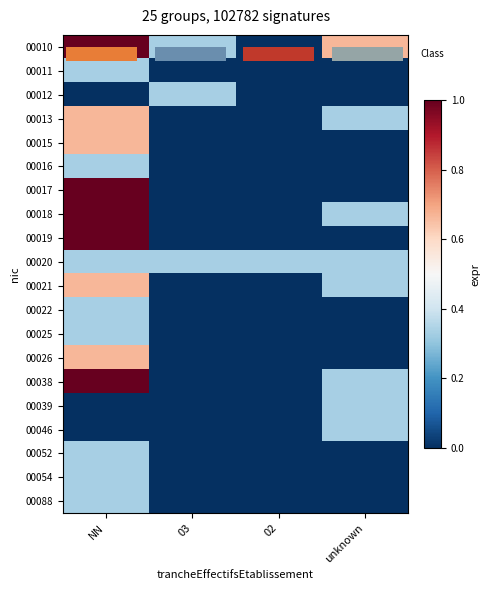

Is it true that 00012 equals -0.2 at 02?

False